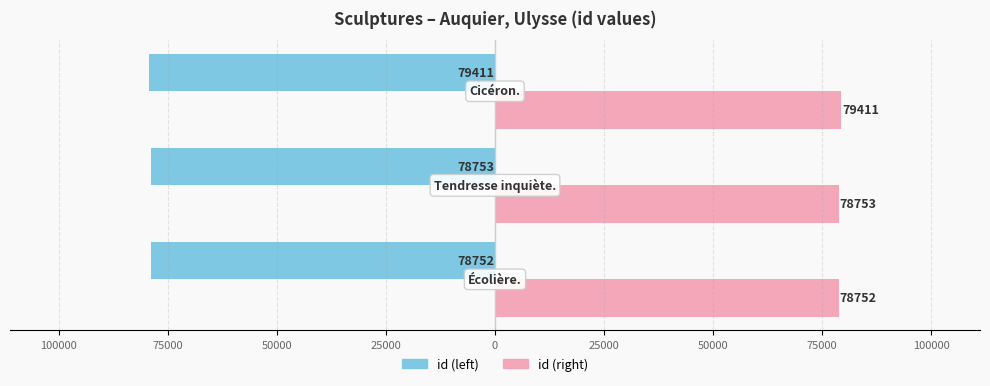

What are all the series names shown in the legend?

id (left), id (right)